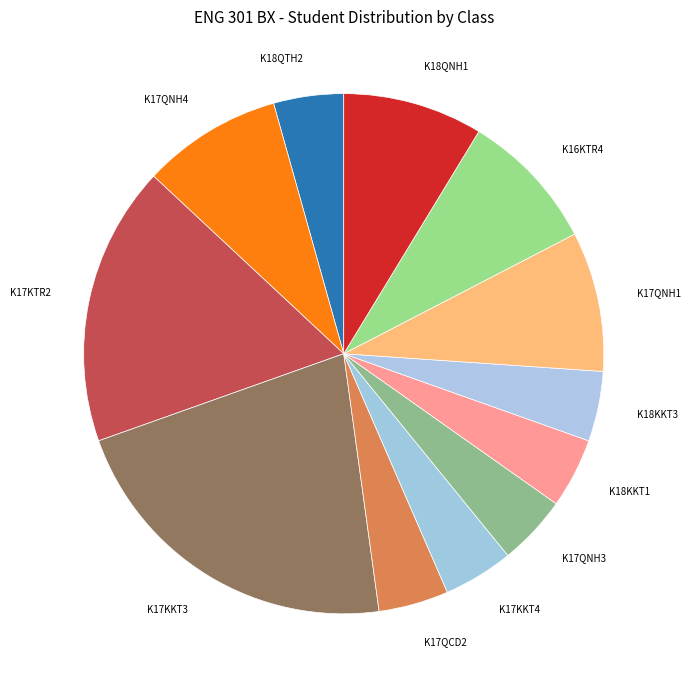

What is the smallest slice in the pie chart?

K18QTH2